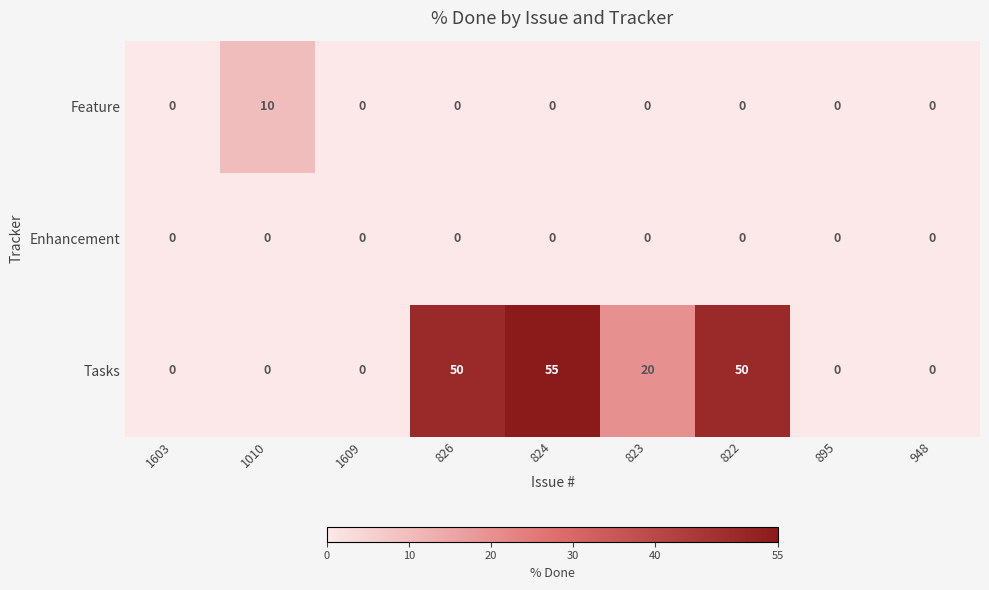

What is the difference between the highest and lowest values at 823?

20